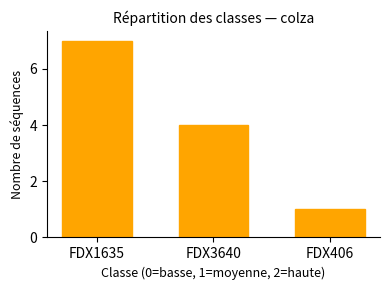

How many categories are shown in the chart?

3